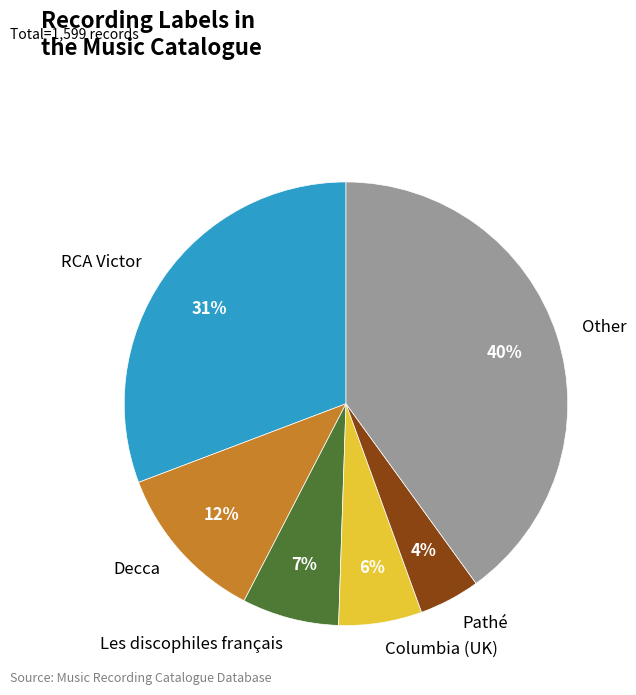

Rank the categories by value from lowest to highest.

Pathé, Columbia (UK), Les discophiles français, Decca, RCA Victor, Other